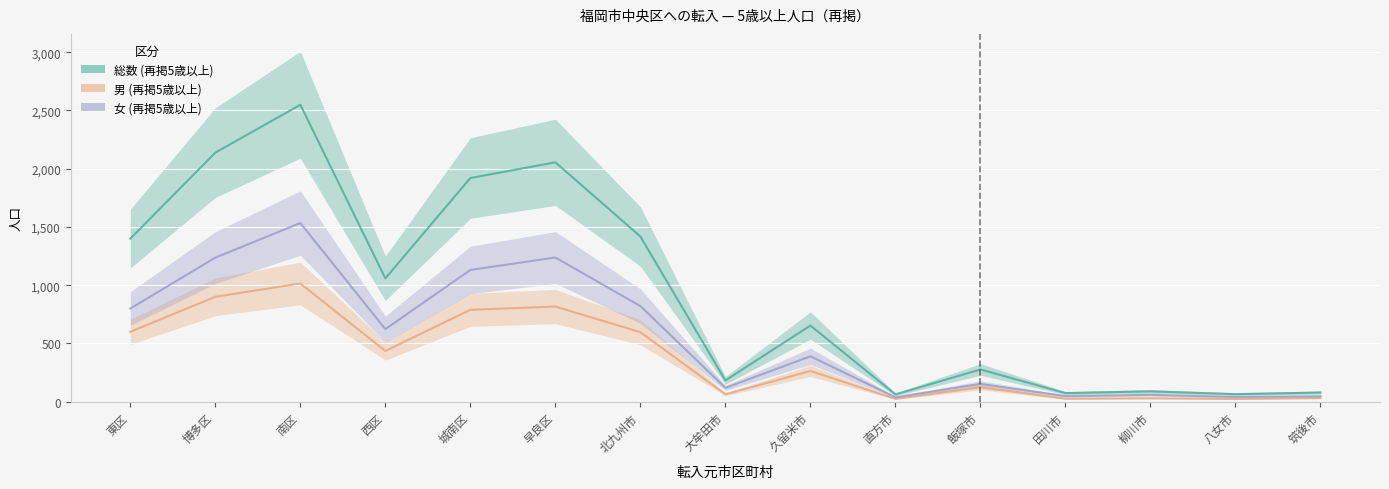

Reading right to left, list all the values displayed in this chart.

総数 (再掲5歳以上): 筑後市=79	八女市=65	柳川市=89	田川市=74	飯塚市=277	直方市=63	久留米市=654	大牟田市=183	北九州市=1418	早良区=2055	城南区=1920	西区=1059	南区=2549	博多区=2138	東区=1400
男 (再掲5歳以上): 筑後市=32	八女市=24	柳川市=30	田川市=26	飯塚市=124	直方市=25	久留米市=264	大牟田市=64	北九州市=597	早良区=817	城南区=789	西区=436	南区=1015	博多区=901	東区=600
女 (再掲5歳以上): 筑後市=47	八女市=41	柳川市=59	田川市=48	飯塚市=153	直方市=38	久留米市=390	大牟田市=119	北九州市=821	早良区=1238	城南区=1131	西区=623	南区=1534	博多区=1237	東区=800